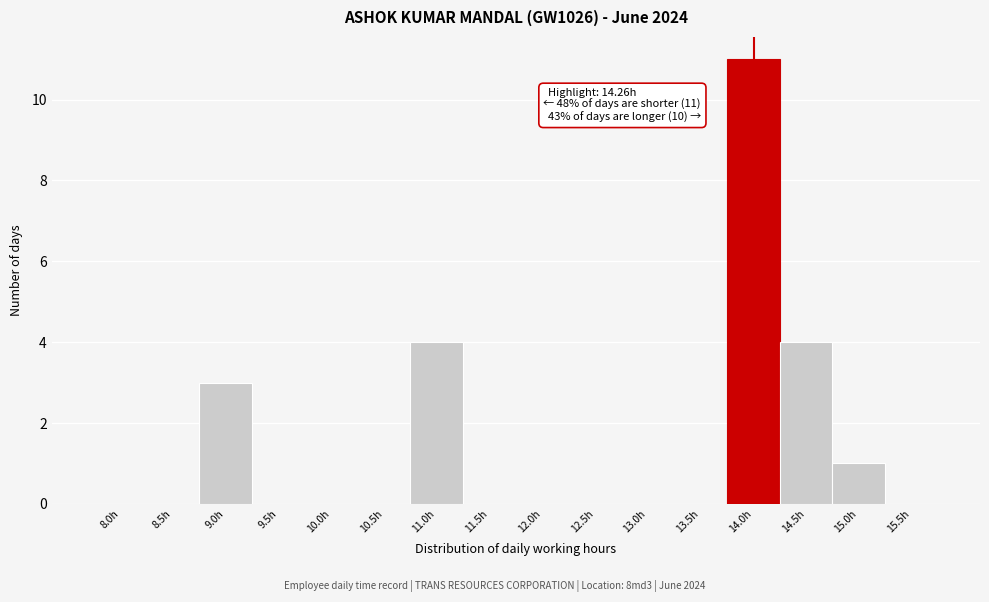

Reading left to right, what are all the values shown in this chart?

8.0h=0	8.5h=0	9.0h=3	9.5h=0	10.0h=0	10.5h=0	11.0h=4	11.5h=0	12.0h=0	12.5h=0	13.0h=0	13.5h=0	14.0h=11	14.5h=4	15.0h=1	15.5h=0